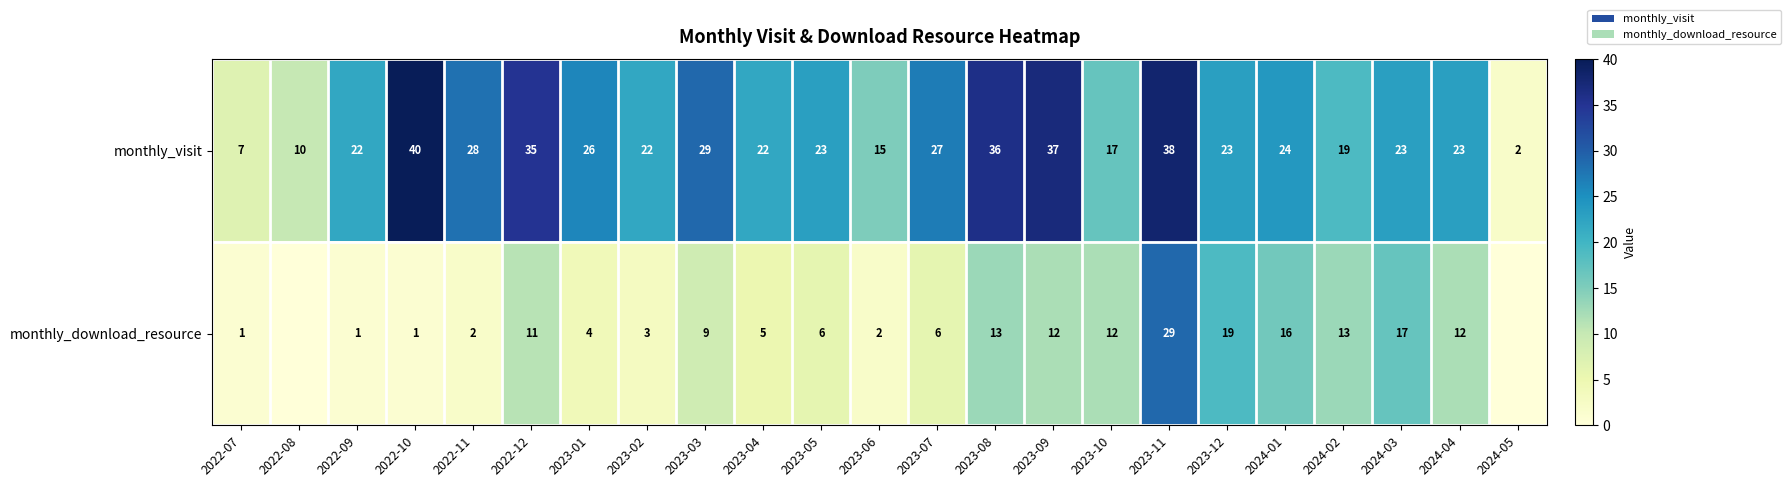

What is the difference between the highest and lowest values at 2023-06?

13